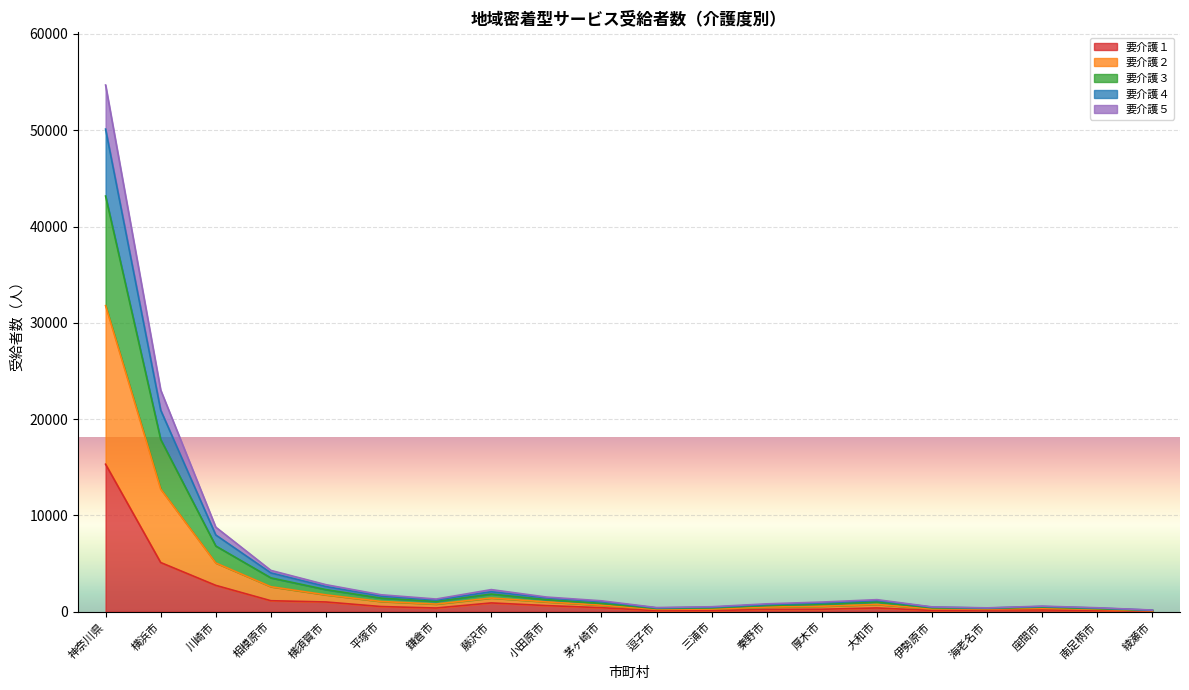

What is the label of the 13th point from the right?

藤沢市